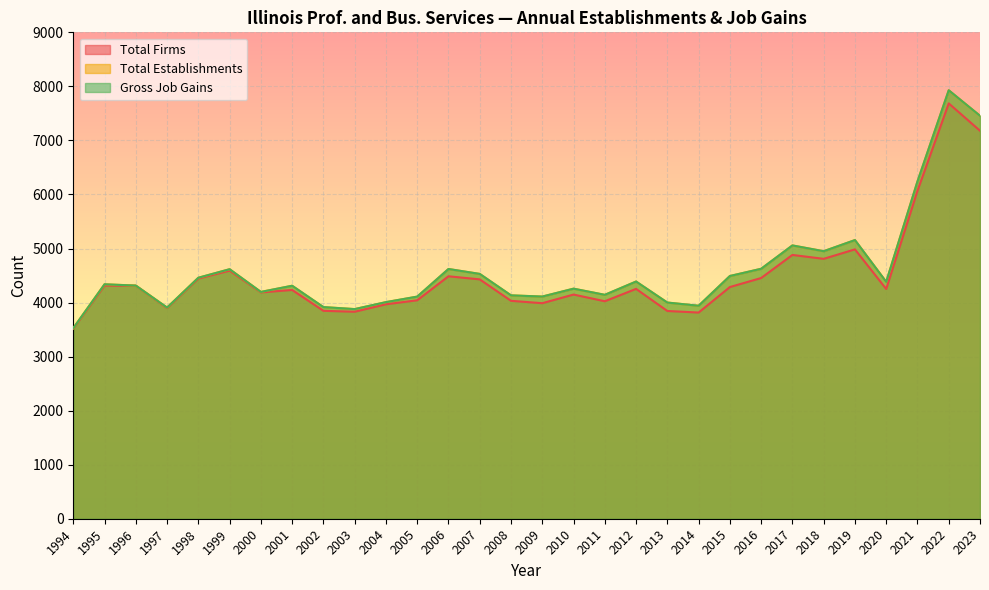

What is the value of the Total Establishments point at the 24th from the left?

5057